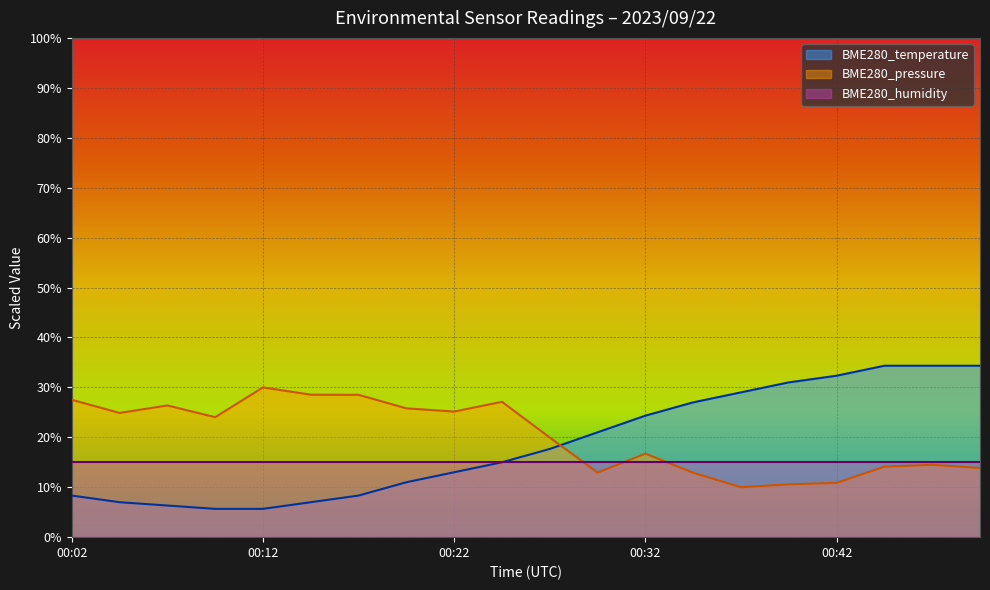

The BME280_temperature series shows 34.3 at 00:47. True or false?

True